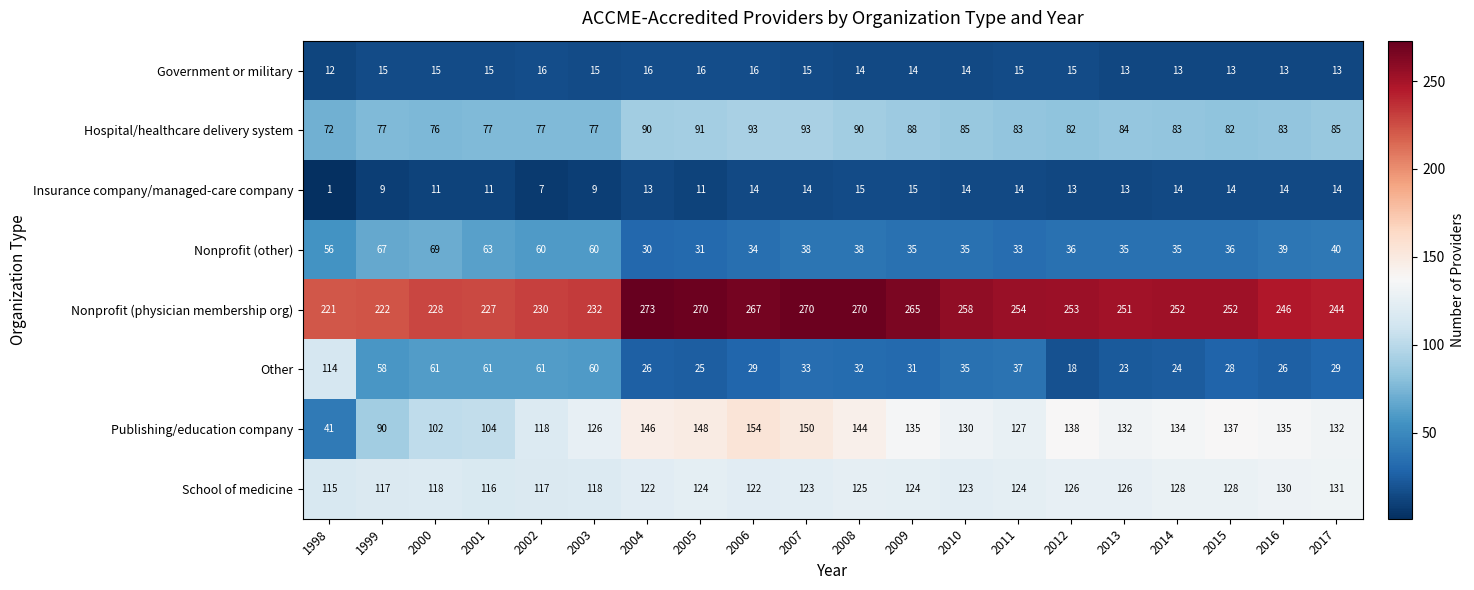

What is the sum of the Publishing/education company values at 2002 and 2001?

222